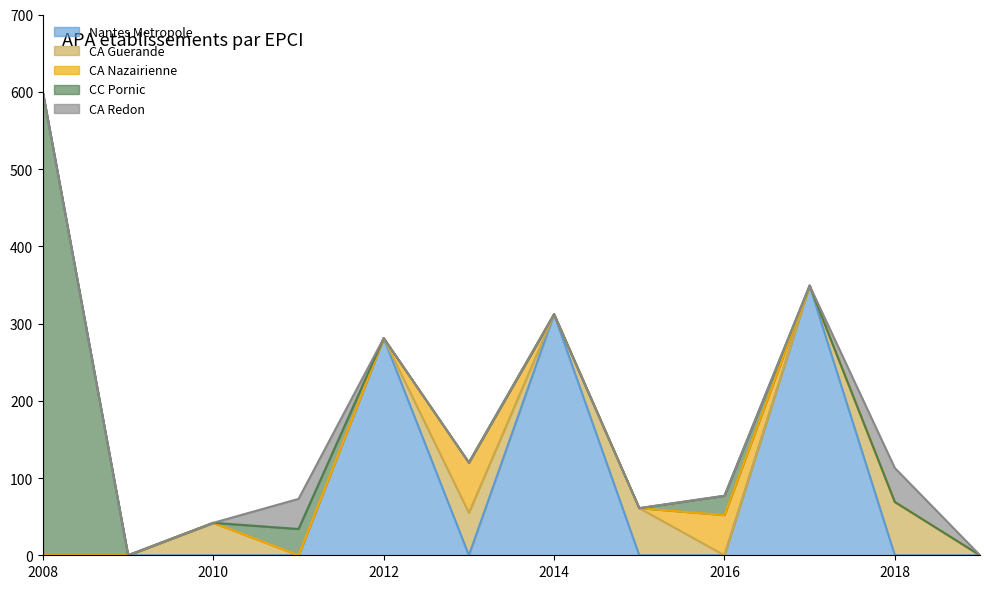

True or false: CA Nazairienne and CA Redon cross at least once.

False